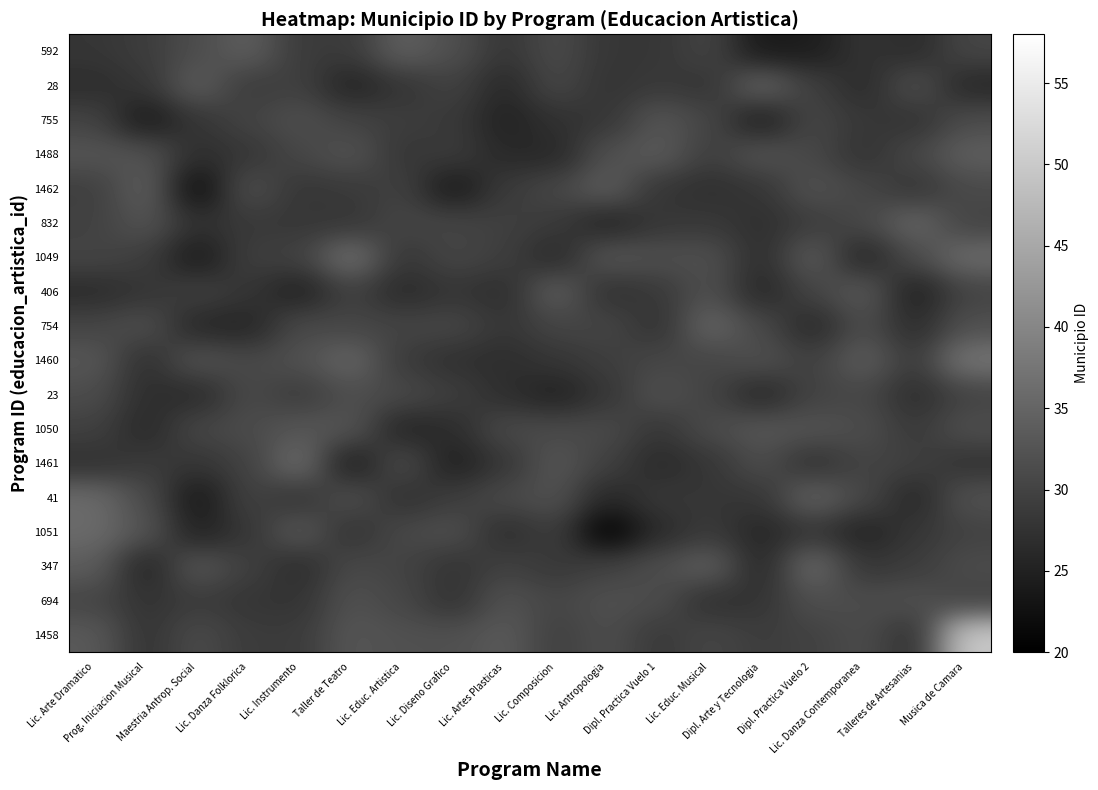

What is the maximum value shown in the chart?

50.0